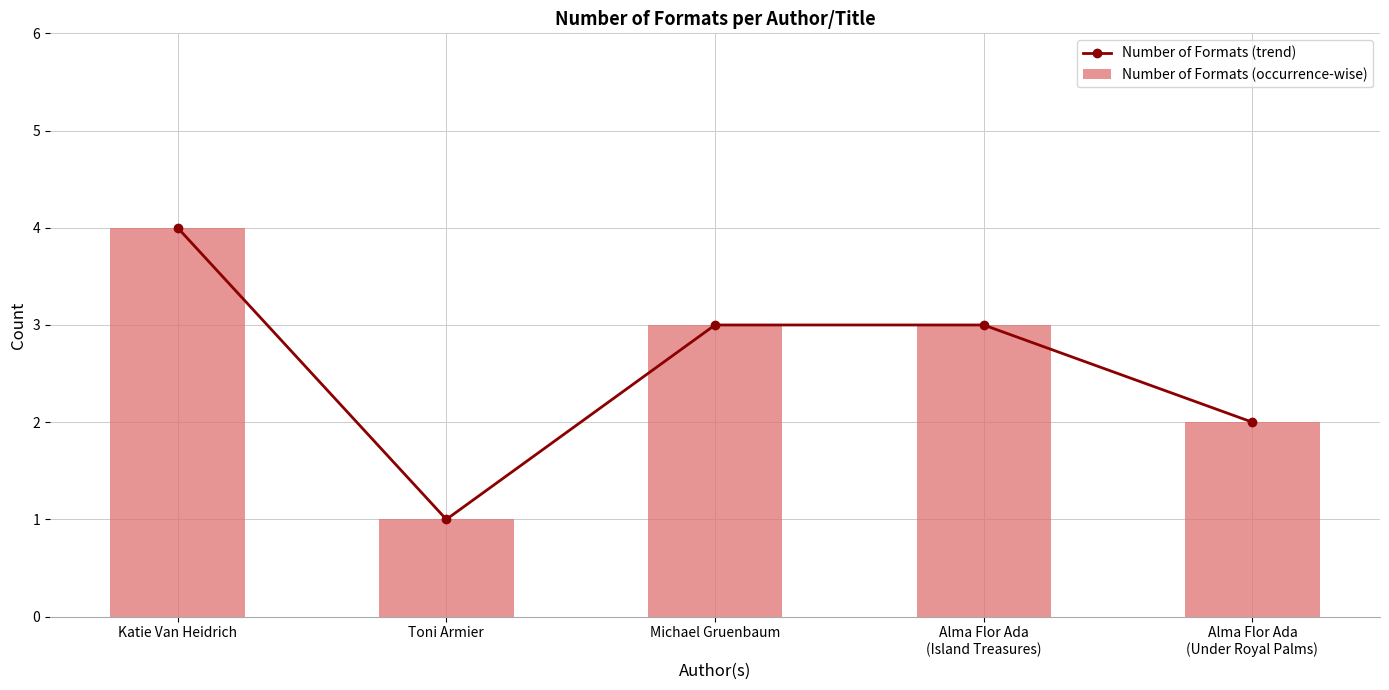

Rank the series by their maximum value, from highest to lowest.

Number of Formats (trend), Number of Formats (occurrence-wise)